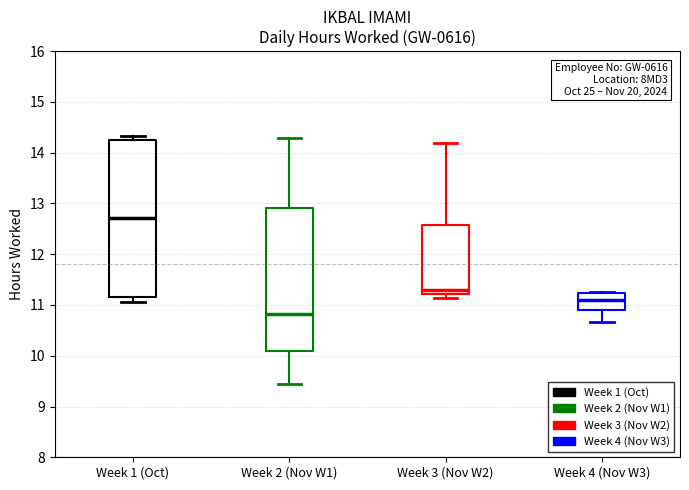

Comparing the boxes themselves (not the whiskers), which one is the tallest?

Week 1 (Oct)